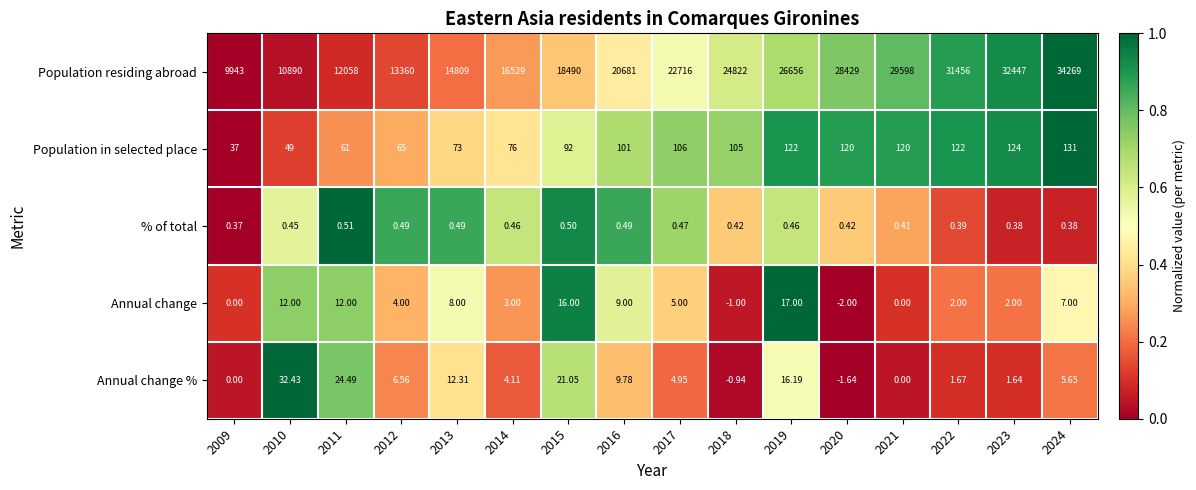

What is the spread (max minus min) of values at 2011?

12057.5